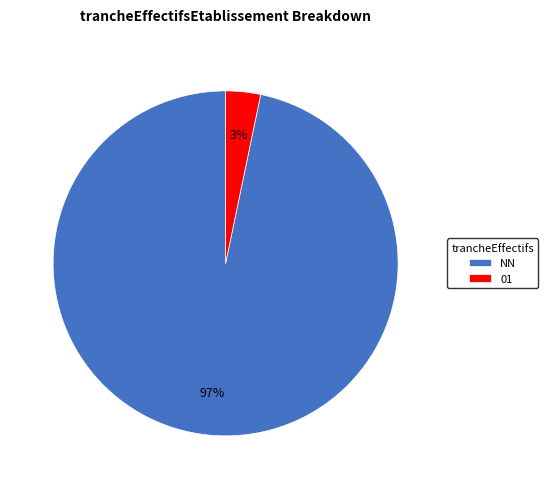

Which slice is the smallest?

01